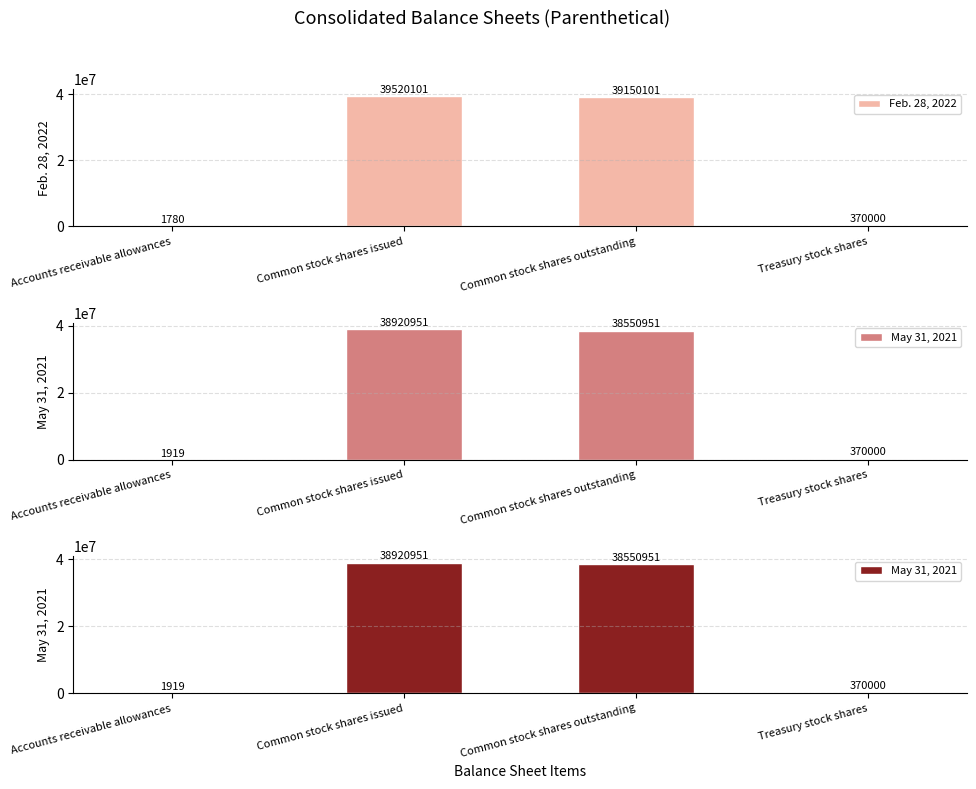

What is the highest value of the Feb. 28, 2022 series?

39520101